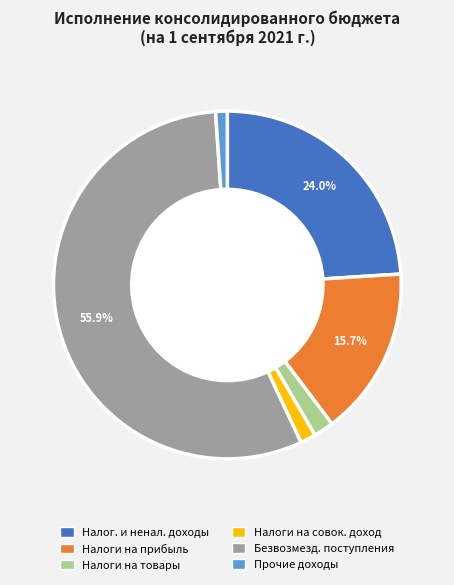

What portion of the pie excludes Безвозмезд. поступления?

44.1%